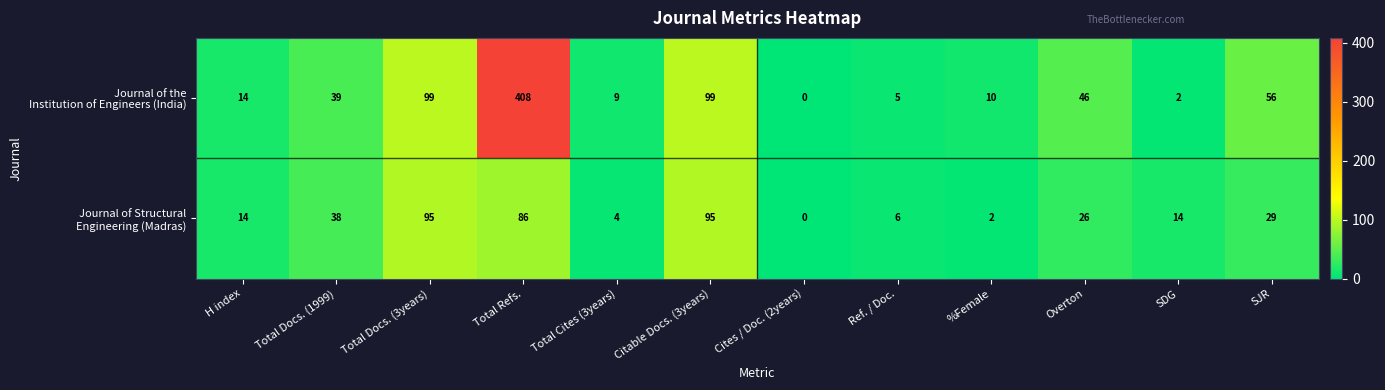

What is the spread (max minus min) of values at SDG?

12